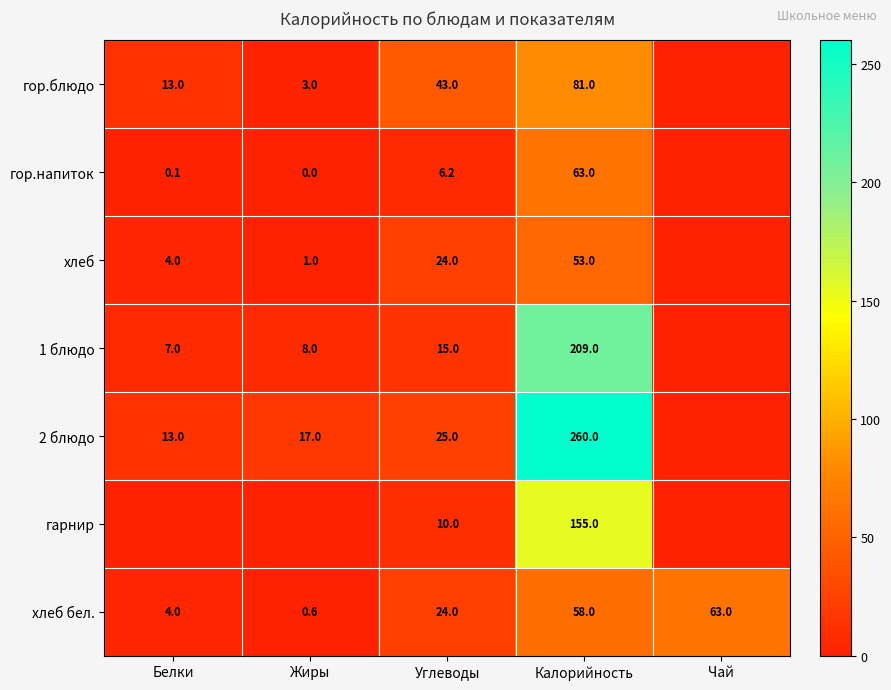

What is the highest value of the хлеб бел. series?

63.0